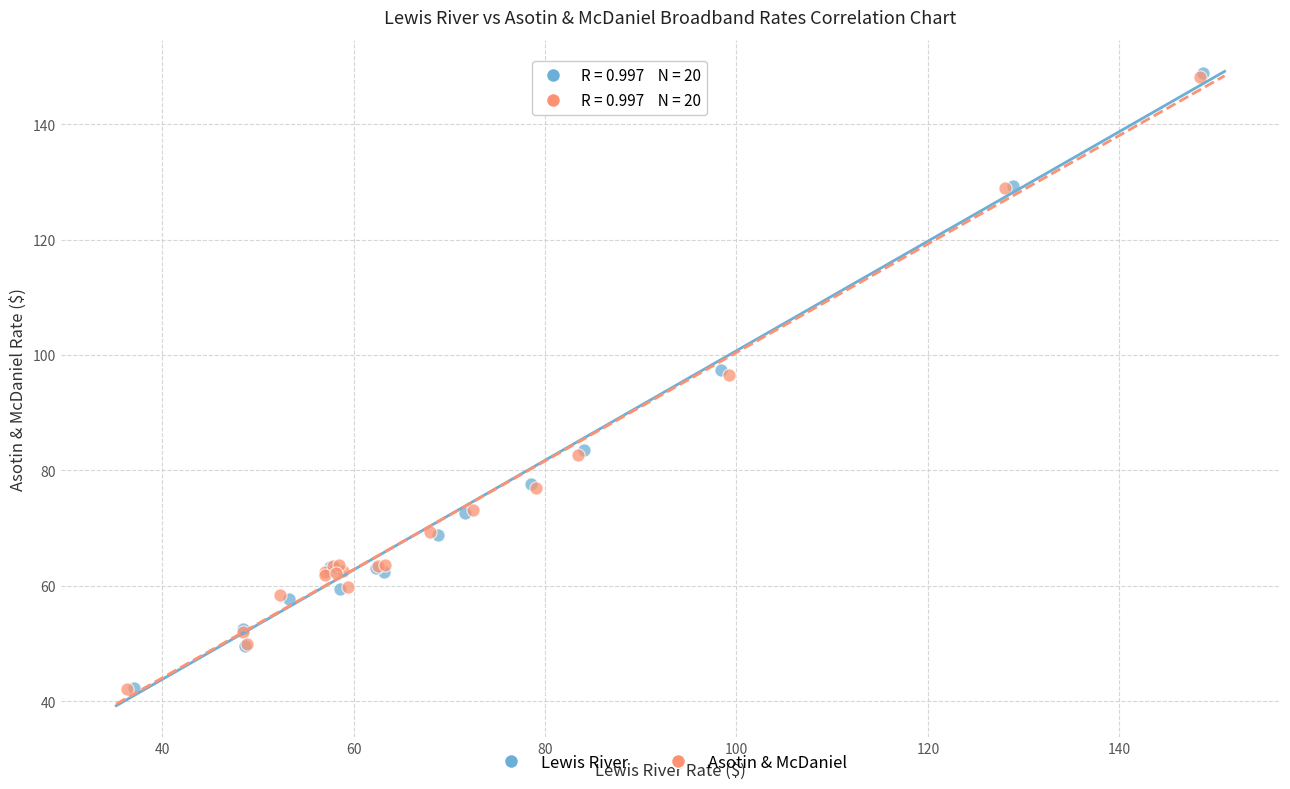

What are all the series names shown in the legend?

Lewis River, Asotin & McDaniel